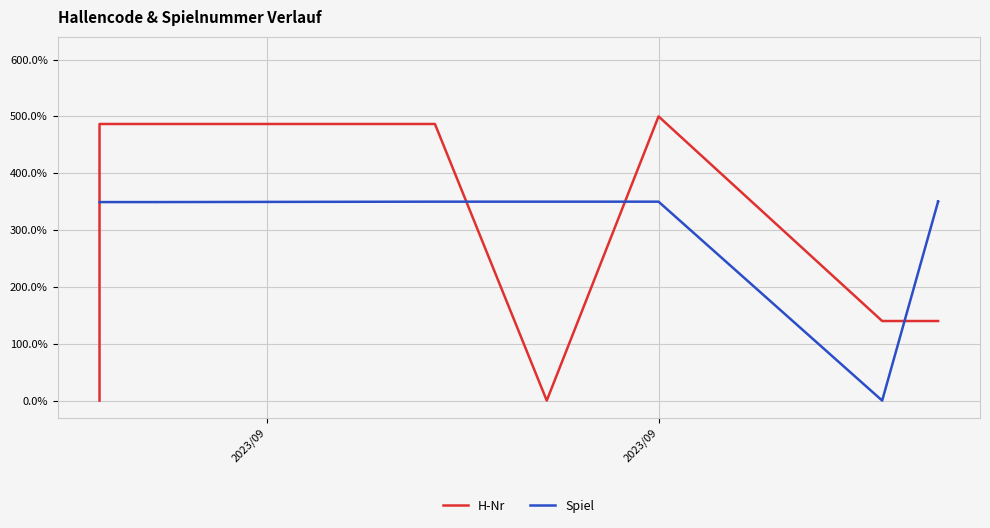

At which category is the sum across all series the highest?

2023/09